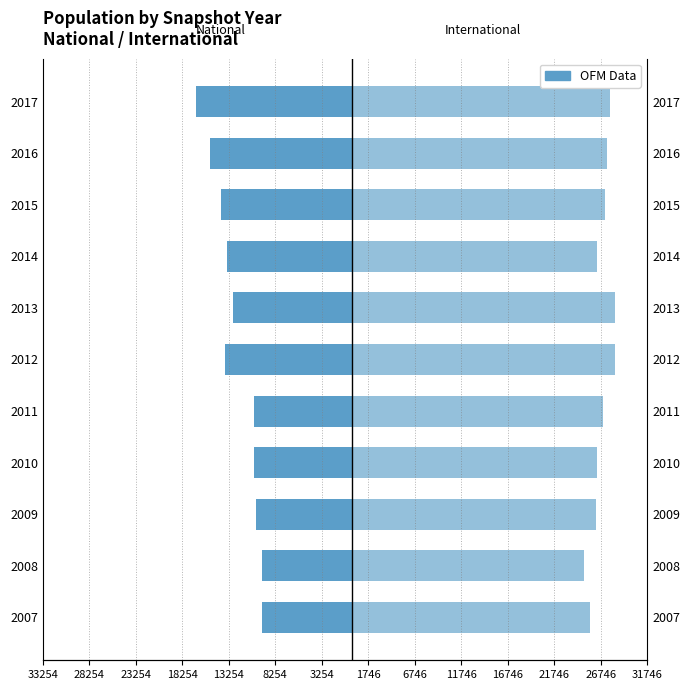

How many values in the International series exceed 27051?

5